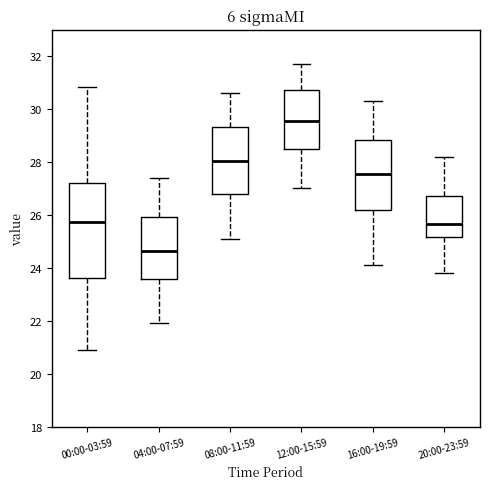

Which box has the lowest median line?

04:00-07:59